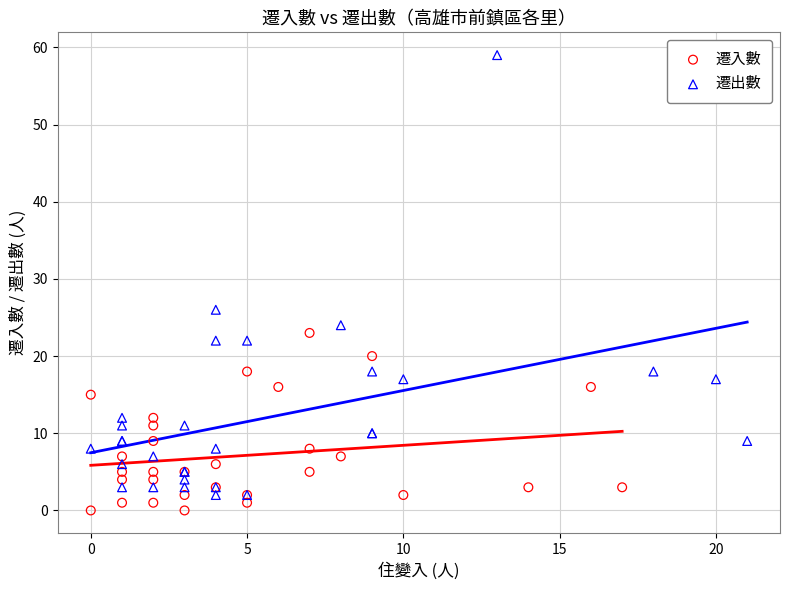

Which series contains the highest Y value?

遷出數